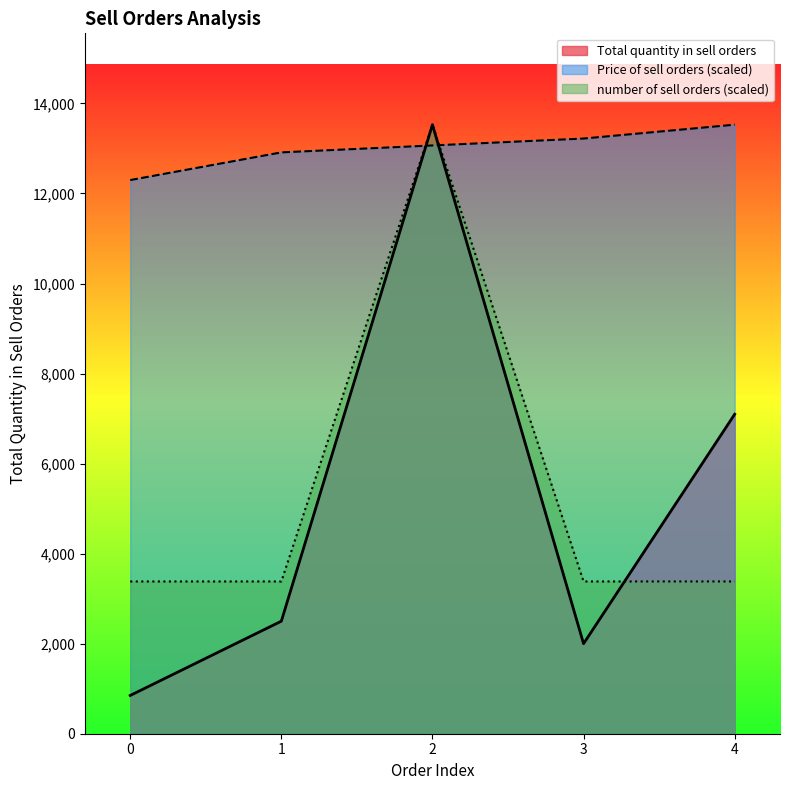

How many lines are shown in the chart?

3